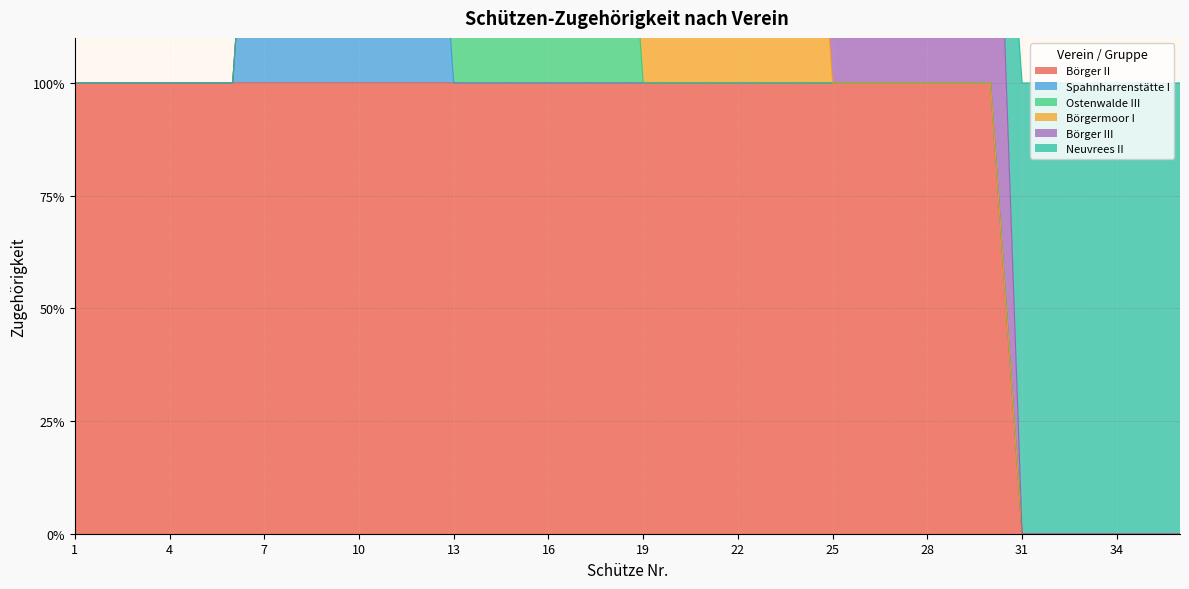

What is the difference between the maximum and minimum values in the Börgermoor I series?

1